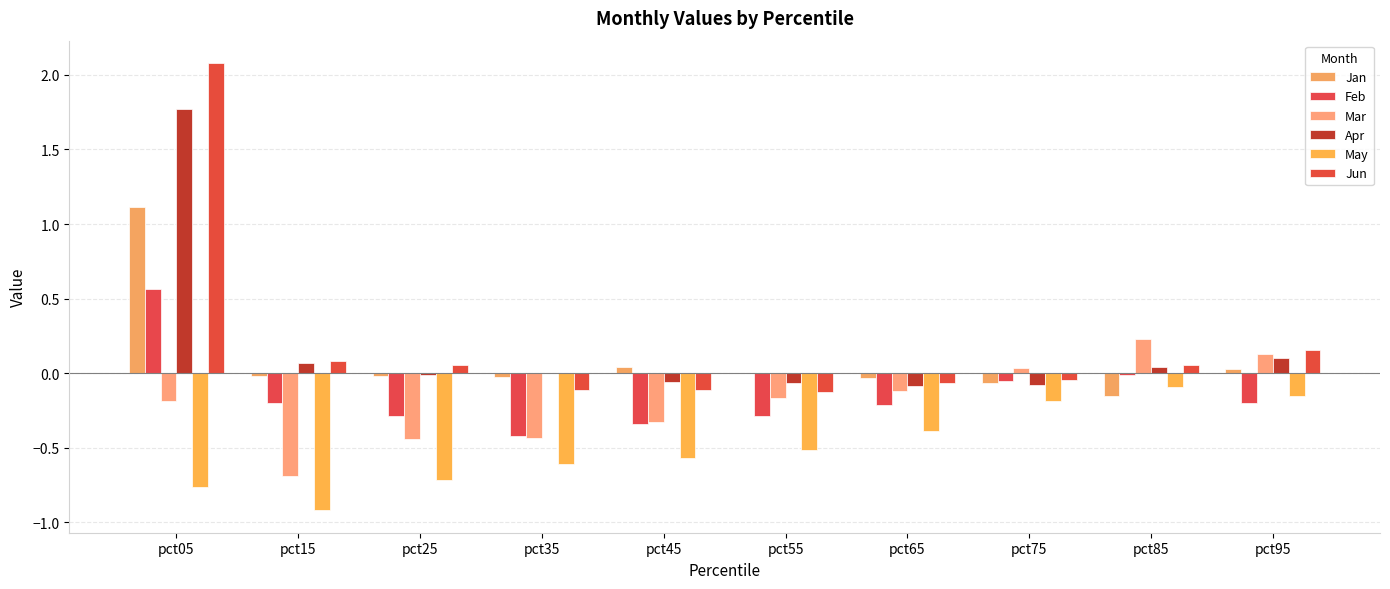

What value does the Apr series have at pct75?

-0.1